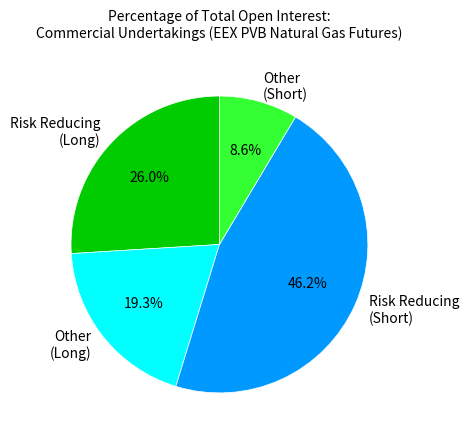

Does any single category account for the majority?

No